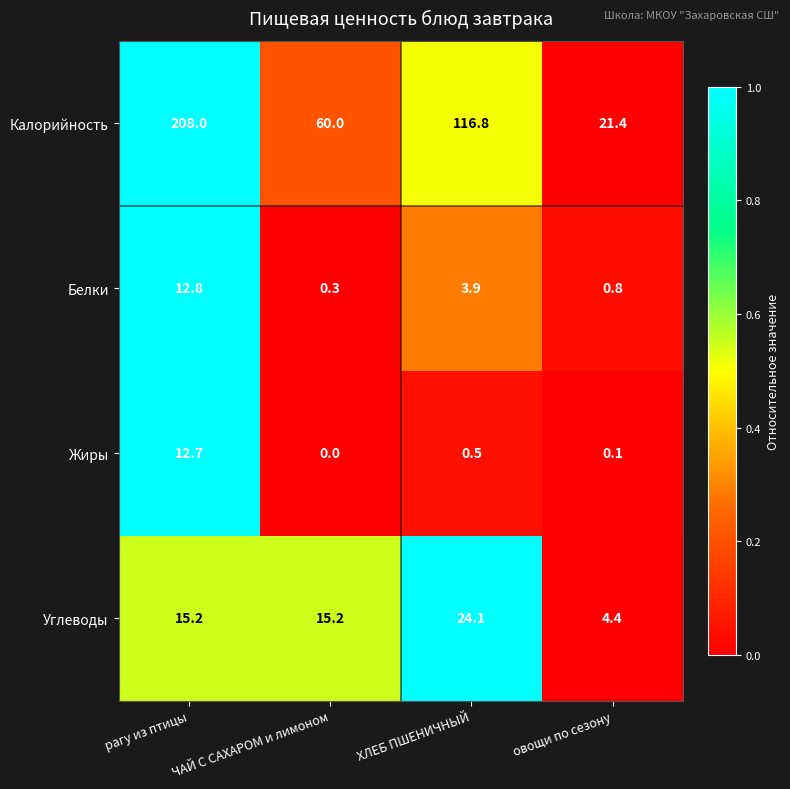

What is the difference between the highest and lowest values at ЧАЙ С САХАРОМ и лимоном?

60.0